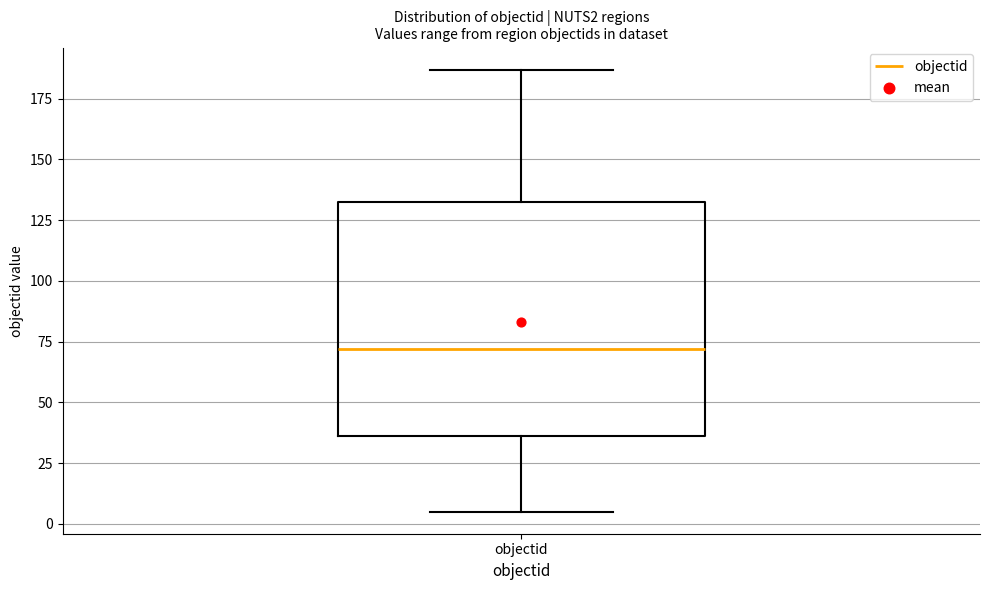

Transcribe this box plot: give where the median line is, the range the box spans, and where the two whiskers end, as read against the y-axis. The values are not printed on the chart, so give them approximately, as read against the axis.

median 70, box 35 to 135, whiskers 5 to 185